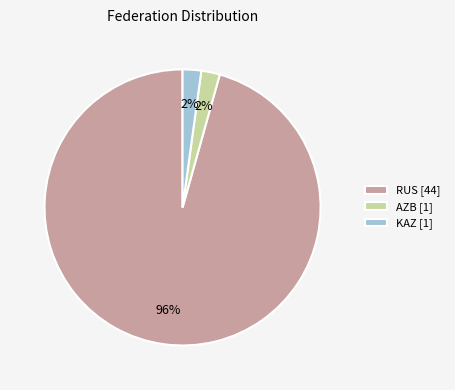

How many segments does this pie chart have?

3